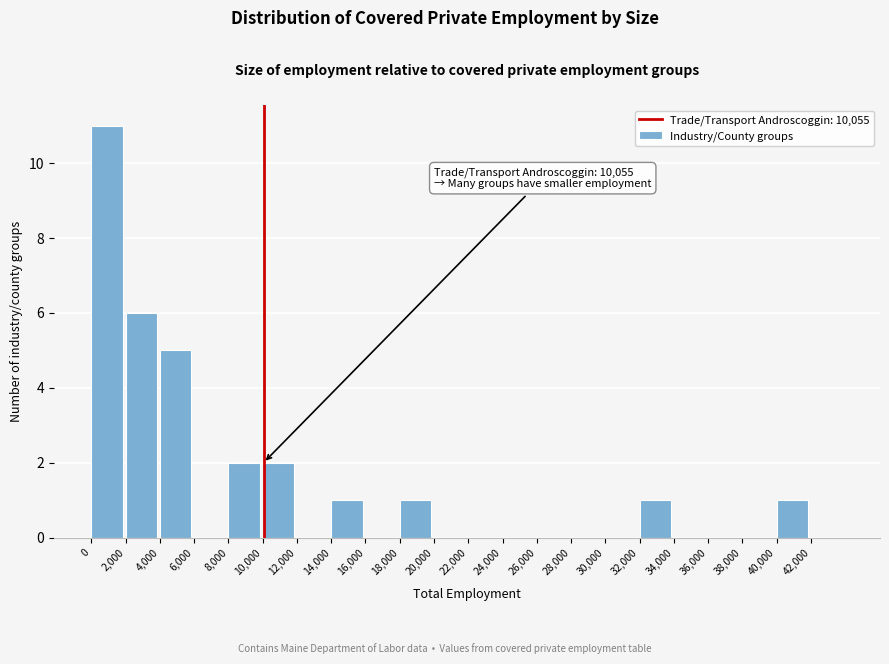

Which range on the x-axis has the tallest bar?

0 to 2000